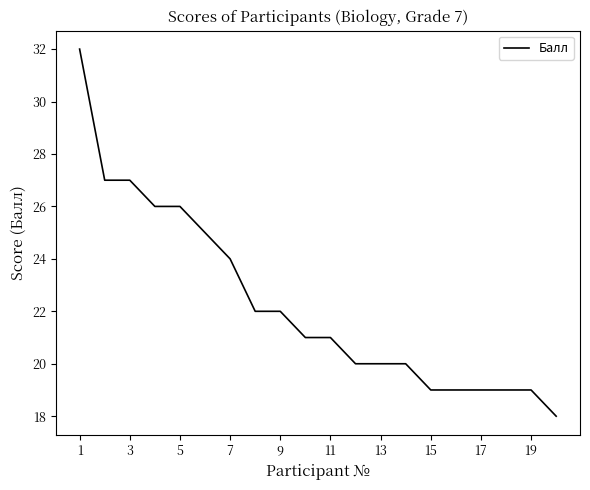

What is the smallest value displayed?

18